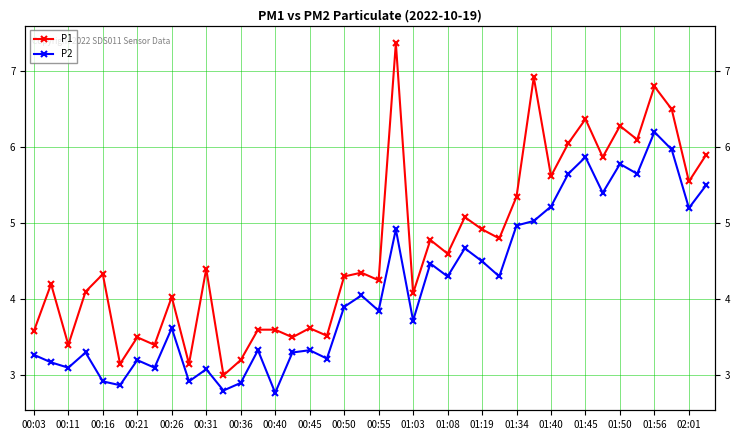

Is it true that P1 equals 6.8 at 01:56?

True